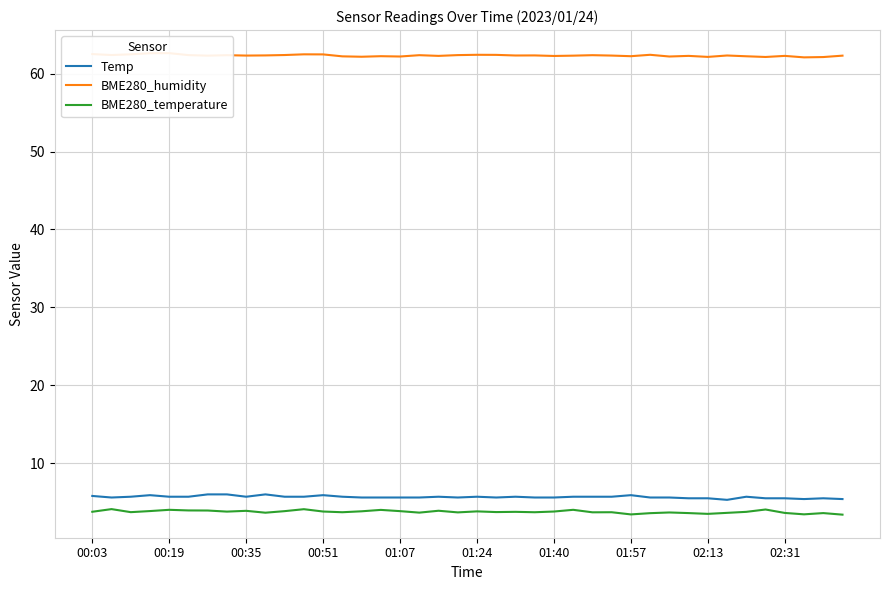

Reading left to right, what are all the values shown in this chart?

Temp: 5.8	5.6	5.7	5.9	5.7	5.7	6.0	6.0	5.7	6.0	5.7	5.7	5.9	5.7	5.6	5.6	5.6	5.6	5.7	5.6	5.7	5.6	5.7	5.6	5.6	5.7	5.7	5.7	5.9	5.6	5.6	5.5	5.5	5.3	5.7	5.5	5.5	5.4	5.5	5.4
BME280_humidity: 62.5	62.4	62.5	62.6	62.6	62.4	62.3	62.4	62.3	62.3	62.4	62.5	62.5	62.2	62.2	62.2	62.2	62.4	62.3	62.4	62.4	62.4	62.3	62.3	62.3	62.3	62.4	62.3	62.2	62.4	62.2	62.3	62.1	62.3	62.2	62.1	62.3	62.1	62.1	62.3
BME280_temperature: 3.8	4.1	3.7	3.9	4.0	3.9	3.9	3.8	3.9	3.6	3.9	4.1	3.8	3.7	3.8	4.0	3.9	3.7	3.9	3.7	3.8	3.7	3.8	3.7	3.8	4.0	3.7	3.7	3.4	3.6	3.7	3.6	3.5	3.6	3.8	4.1	3.6	3.4	3.6	3.4